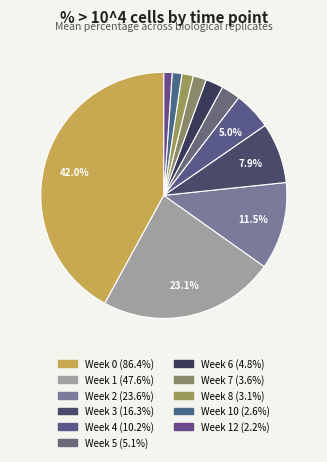

How many slices are in this pie chart?

11